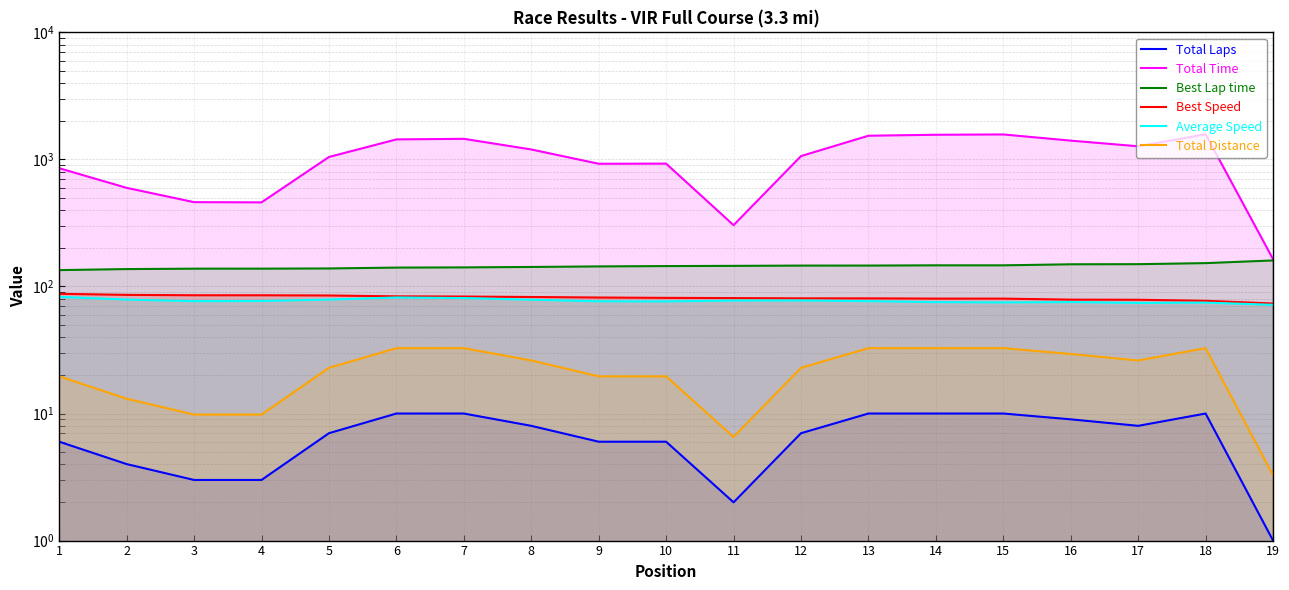

What is the maximum value shown in the chart?

1577.4